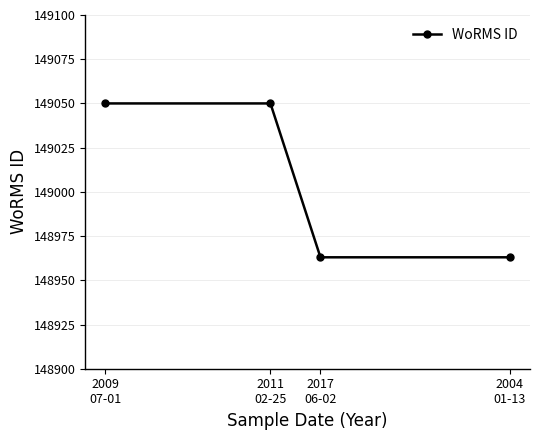

What is the change in value from 2009
07-01 to 2004
01-13?

-87